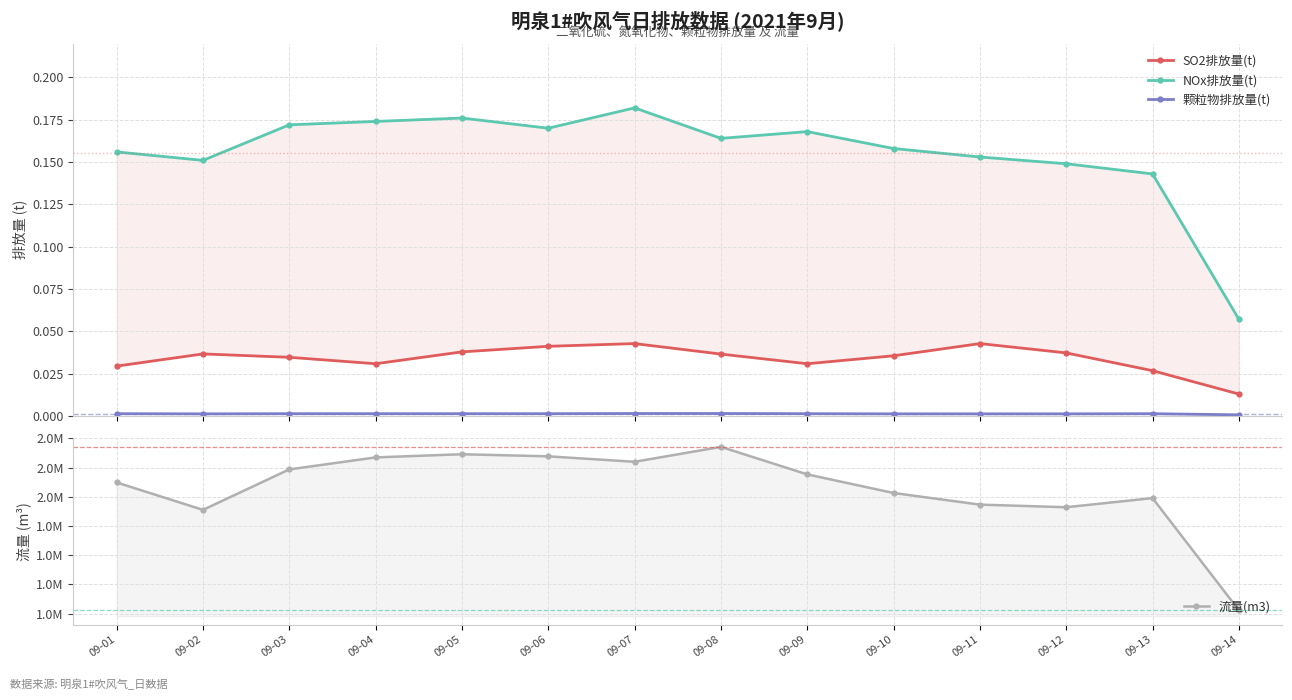

What is the difference between the 流量(m3) values at 09-13 and 09-08?

438763.0